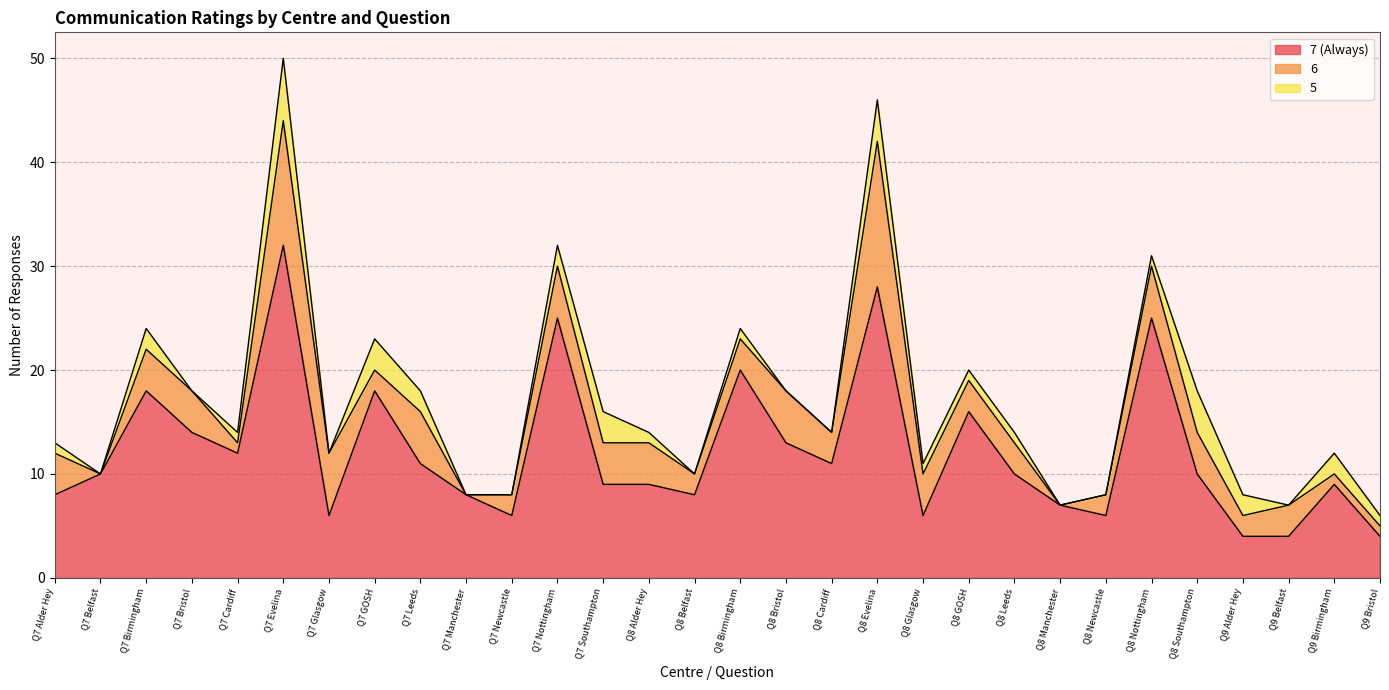

At which label does 5 reach its peak?

Q7 Evelina